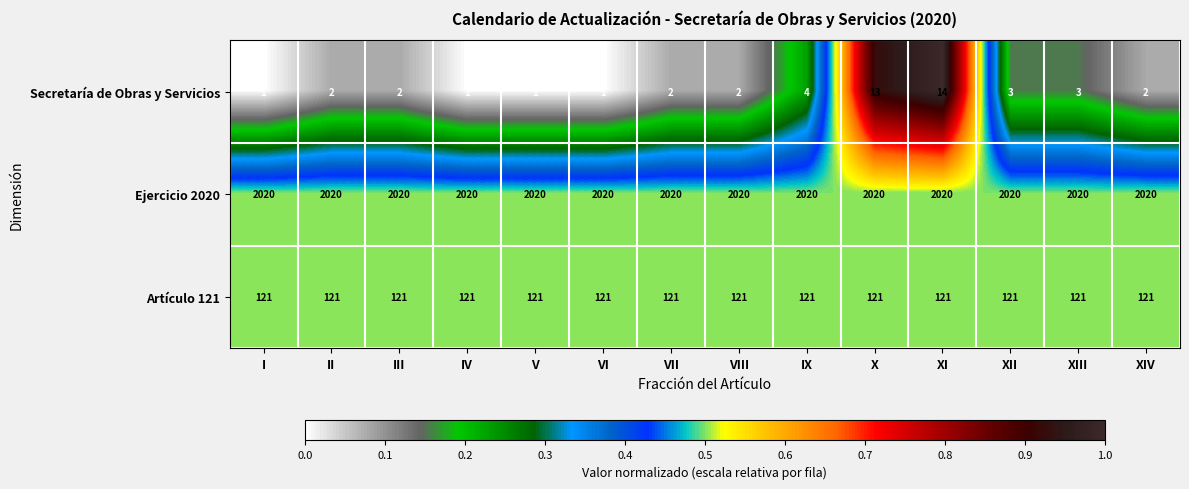

What is the total value across all series at I?

2142